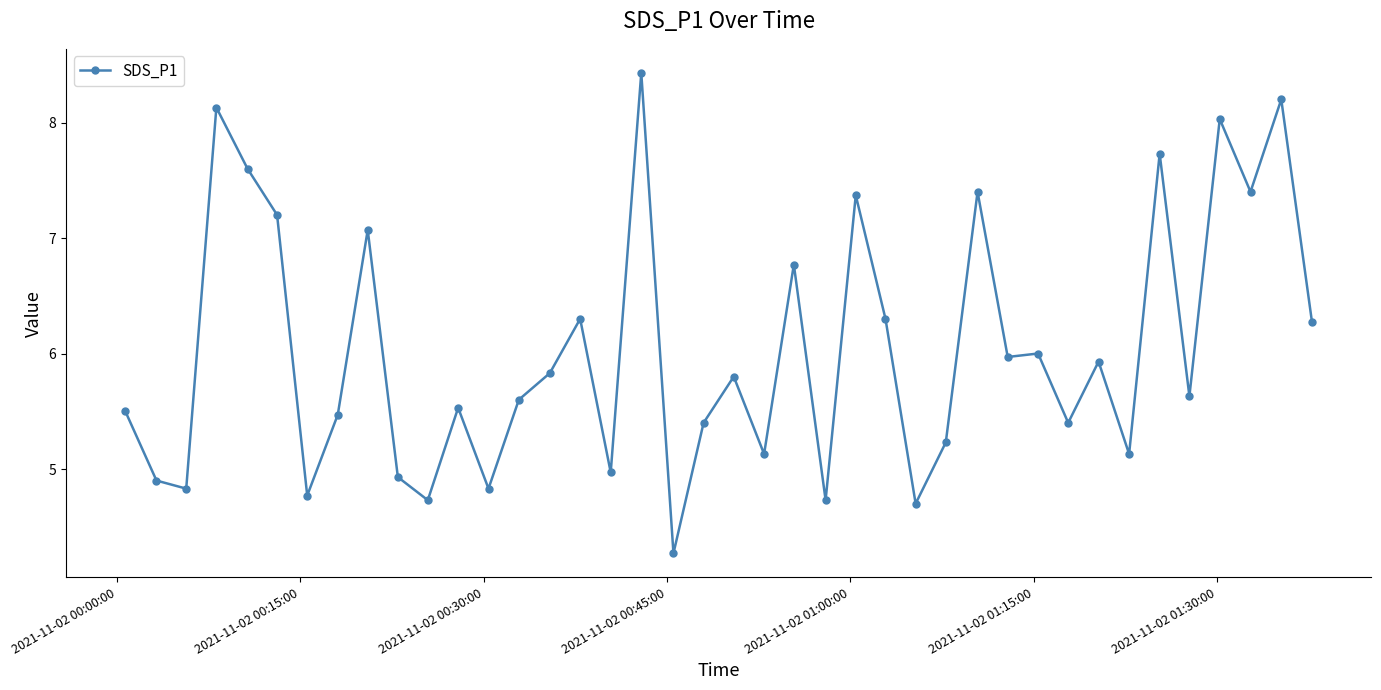

What is the greatest value displayed?

8.4